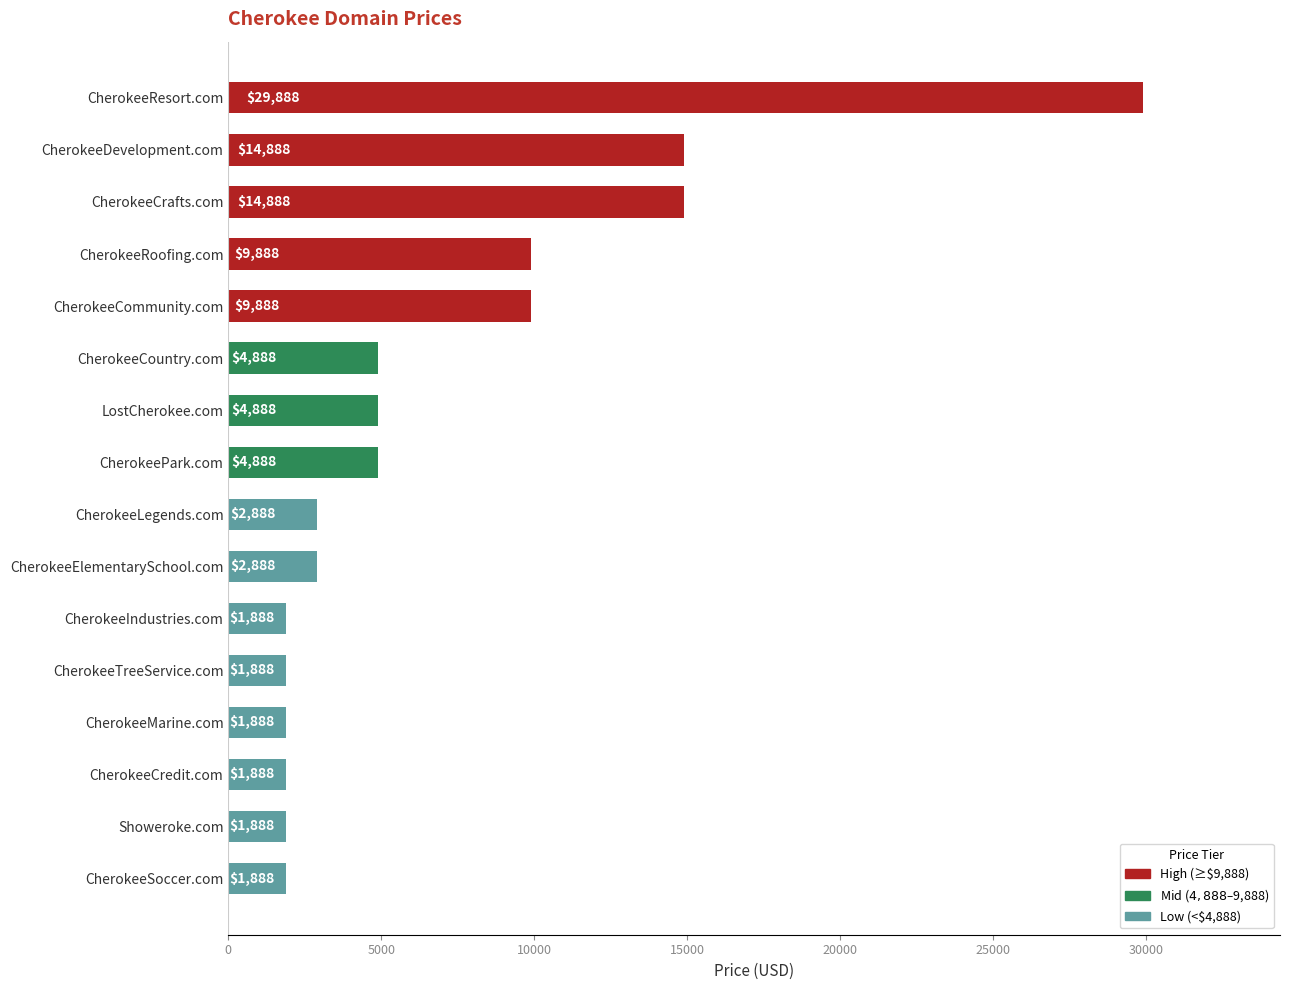

What value does the data have at CherokeeIndustries.com, to the nearest 100?

1900